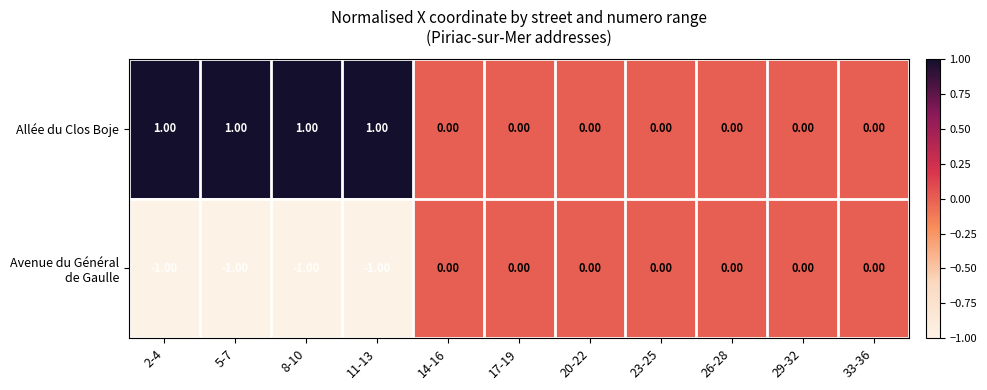

What is the sum of all Allée du Clos Boje values?

4